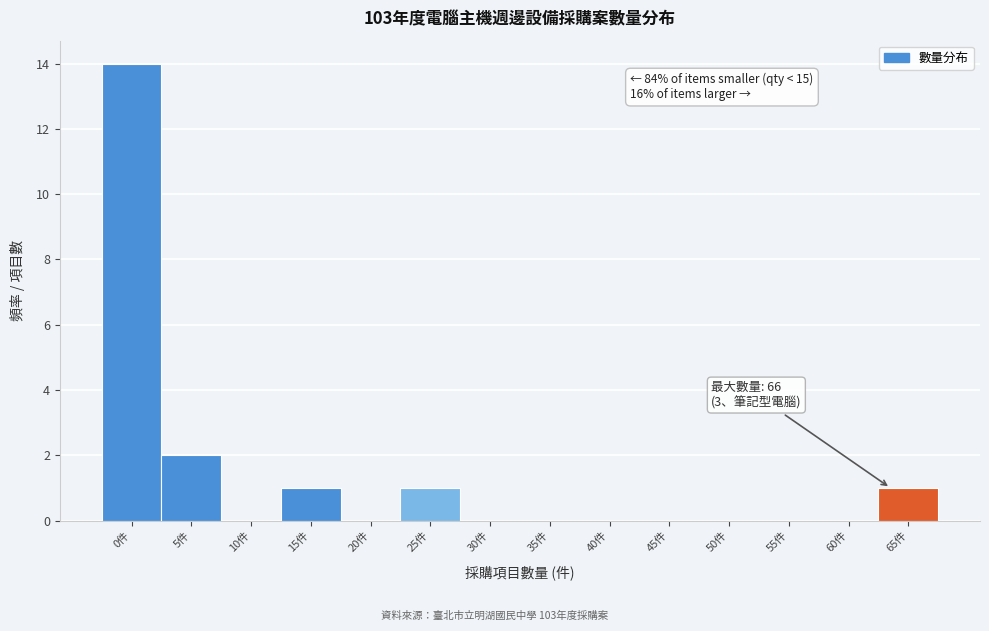

The value at 30件 is 0. True or false?

True